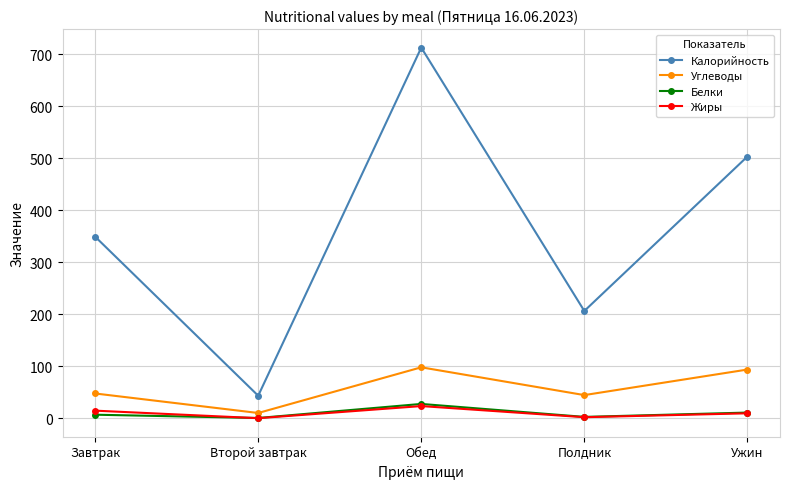

The Углеводы series shows 47.6 at Завтрак. True or false?

True